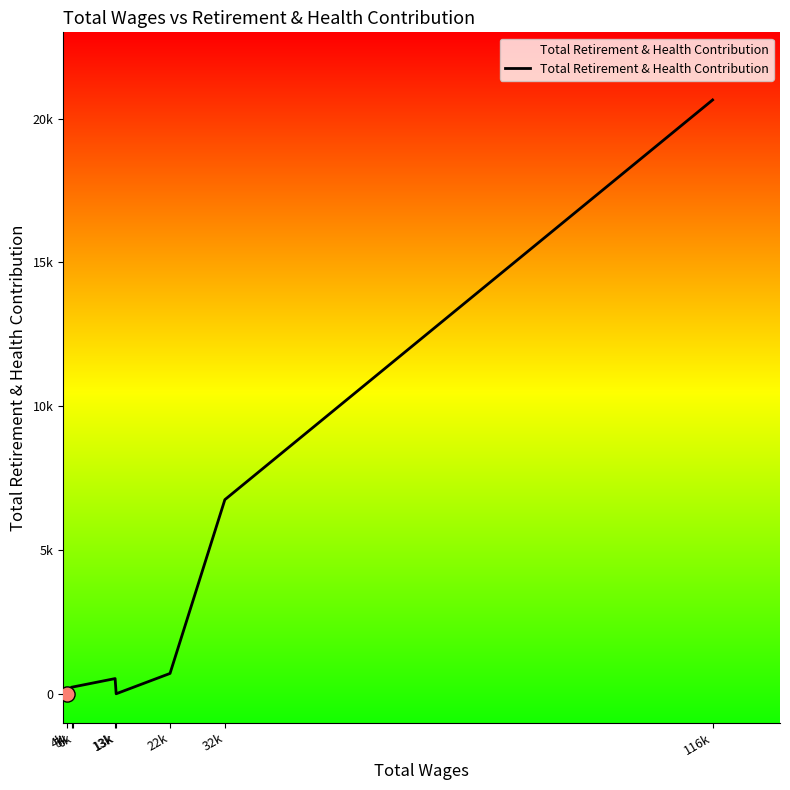

Between 22k and 116k, which is larger?

116k